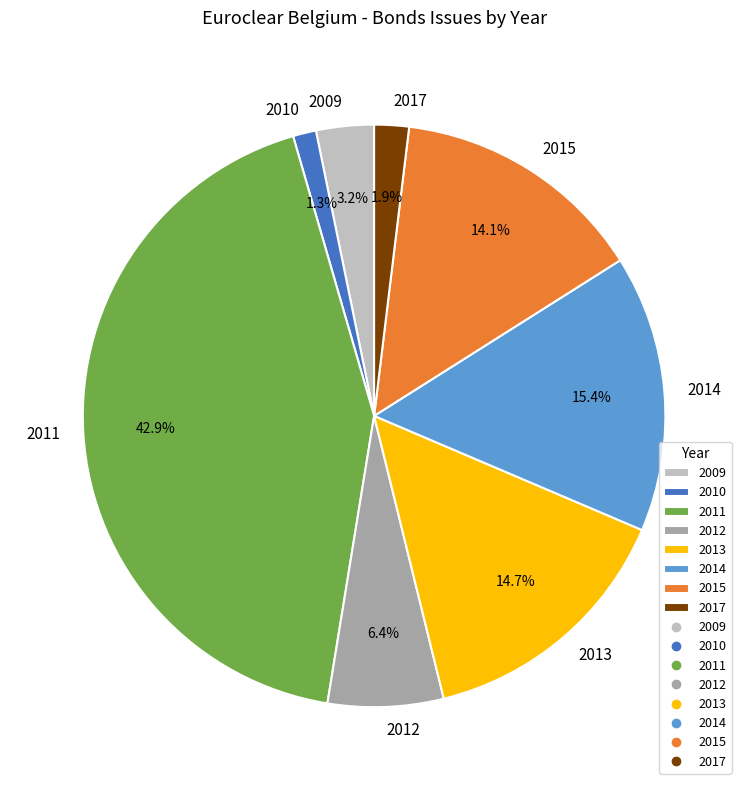

Which slice is the smallest?

2010